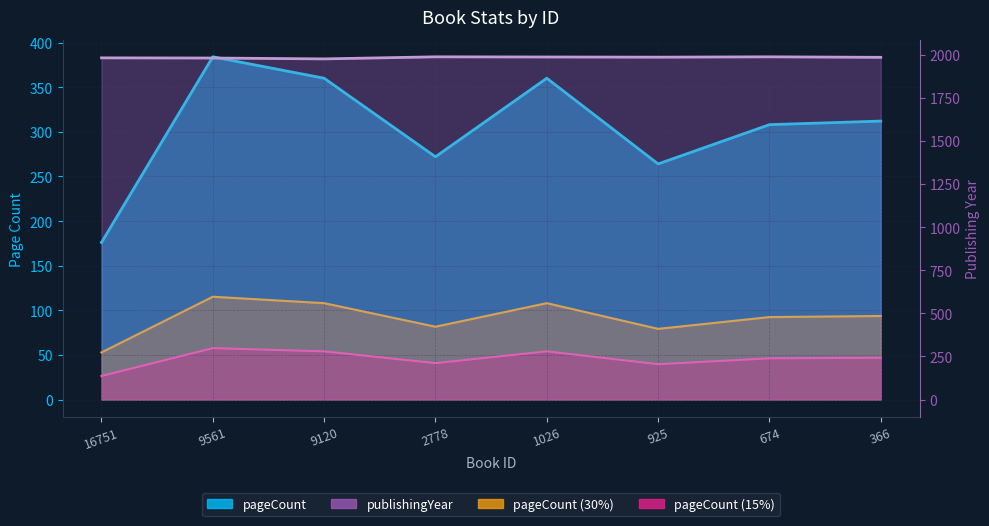

Which has a higher value, 2778 or 925?

2778